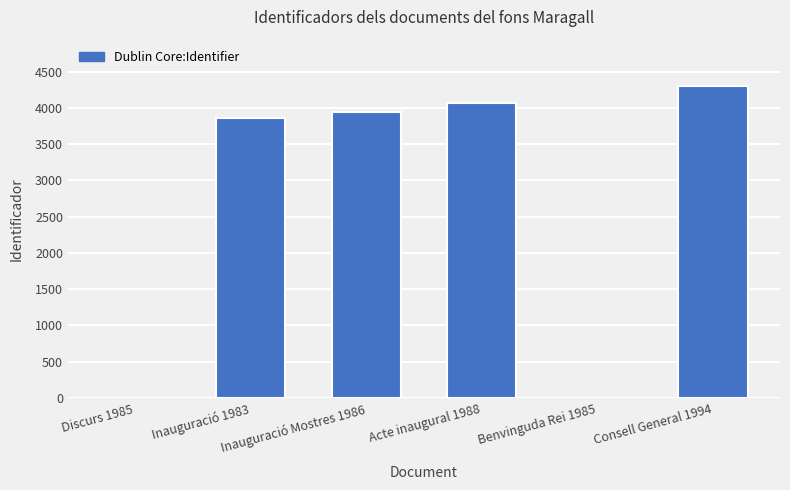

What is the sum of all values?

16159